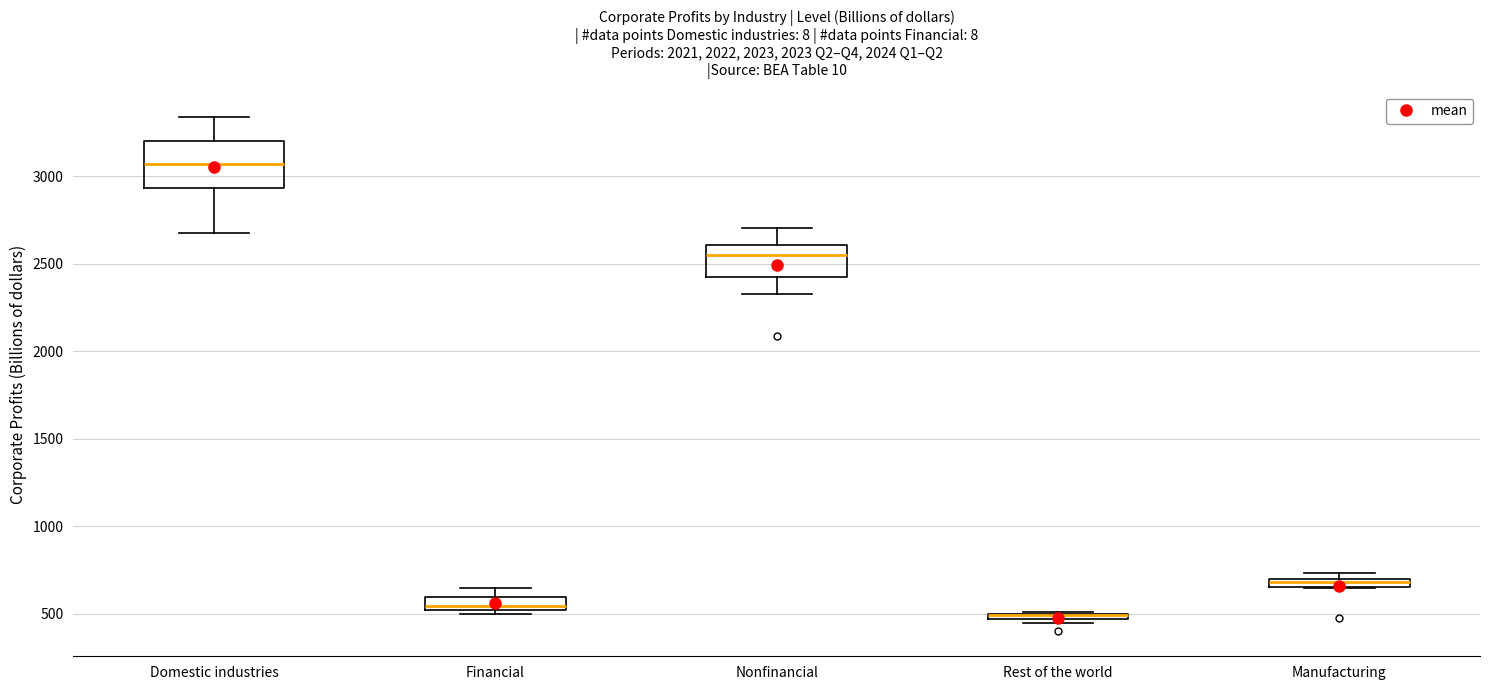

Which box is the tallest, from its lower edge to its upper edge?

Domestic industries